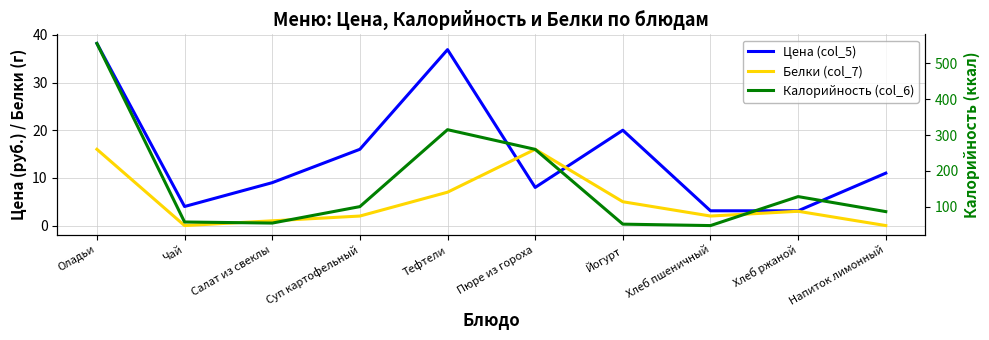

Rank the series at Пюре из гороха from highest to lowest value.

Калорийность (col_6), Белки (col_7), Цена (col_5)